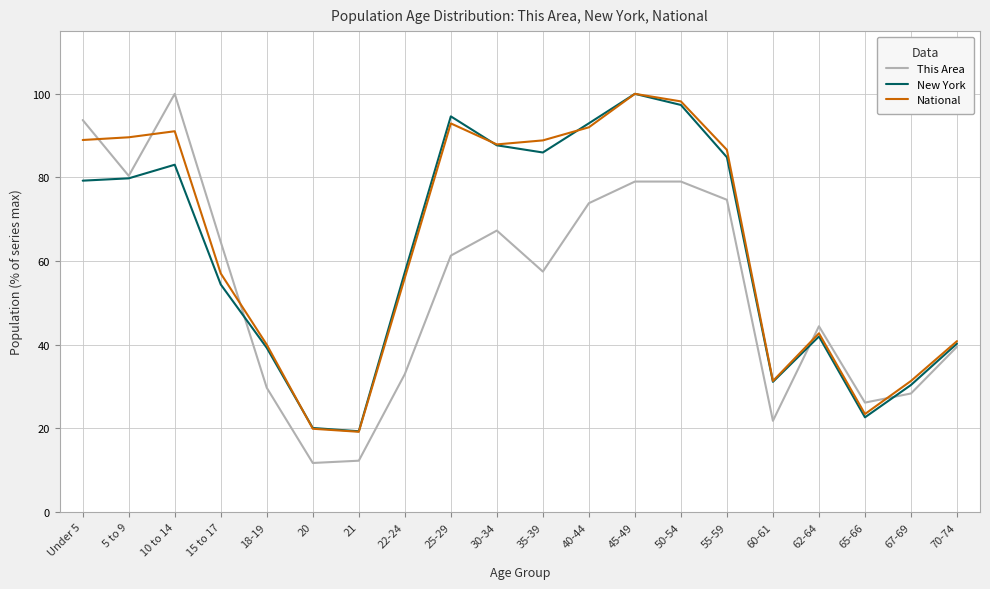

In This Area, how many points are lower than both neighbors (excluding endpoints)?

5